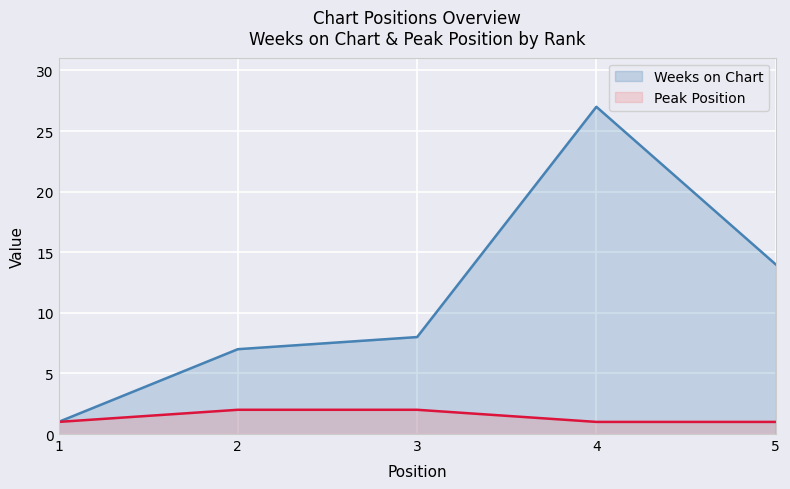

What is the difference between the highest and lowest values at 3?

6